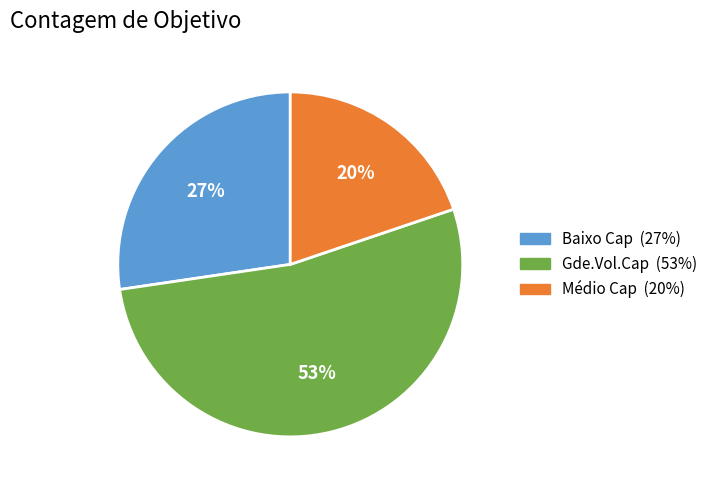

Do Baixo Cap and Gde.Vol.Cap together represent more than half of the pie?

Yes